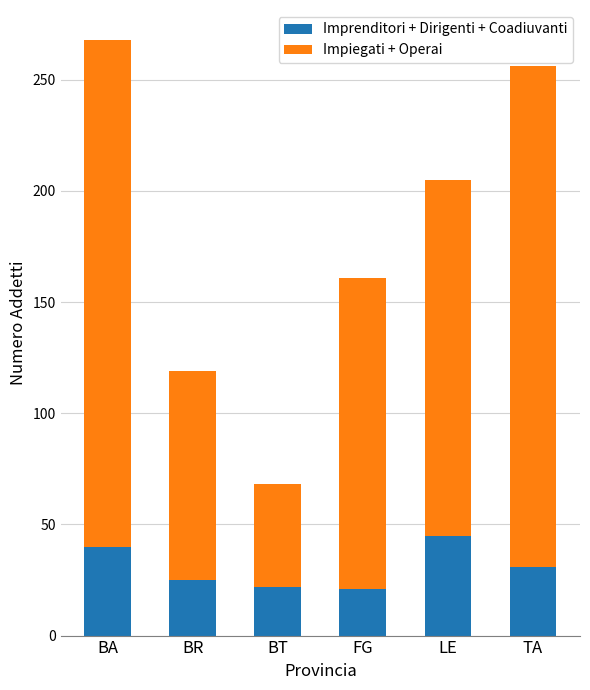

What is the minimum value for Imprenditori + Dirigenti + Coadiuvanti?

21